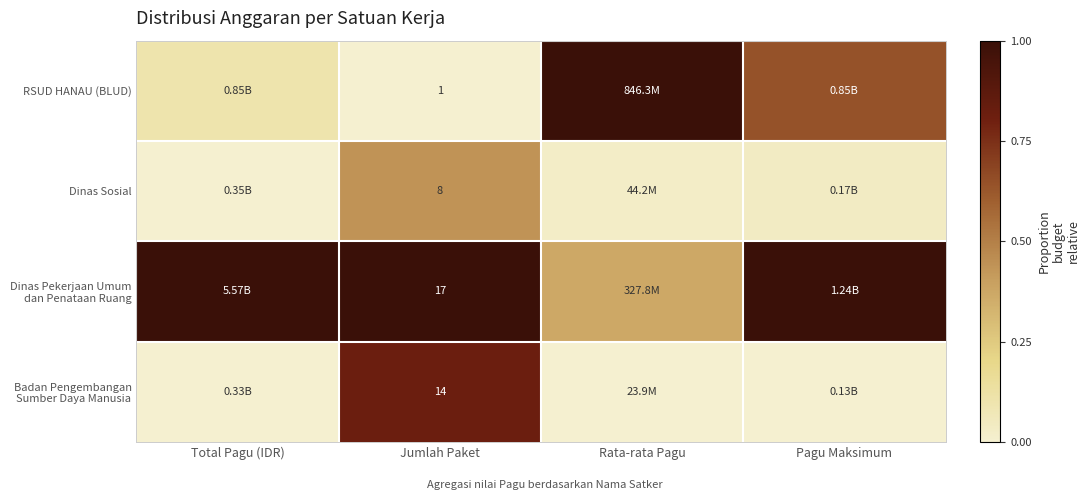

Read the RSUD HANAU (BLUD) value at Rata-rata Pagu.

1.0